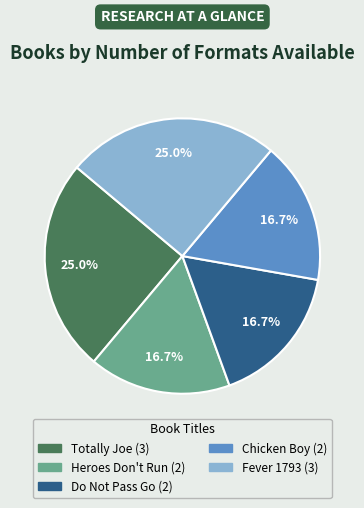

Is there any slice that represents more than half of the pie?

No